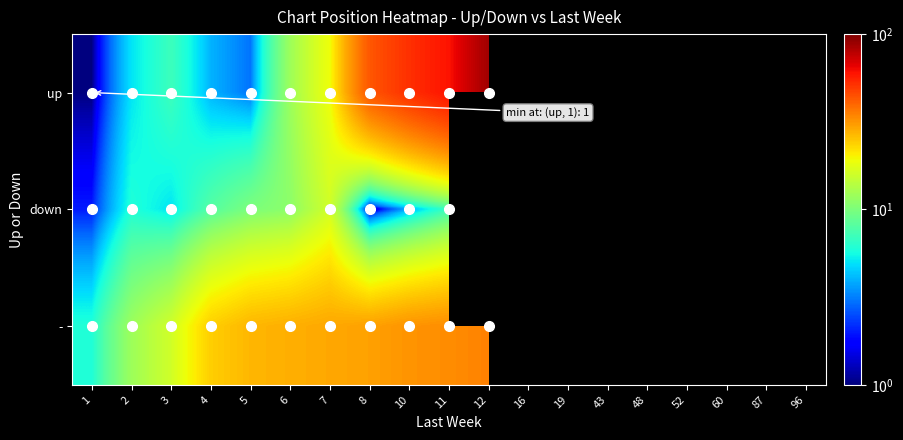

Which has a higher value, 10 or 52?

52